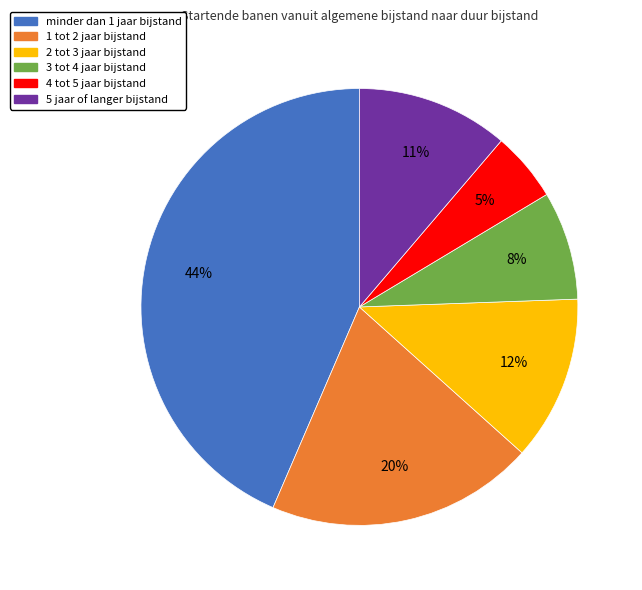

Is there a majority slice in this chart?

No